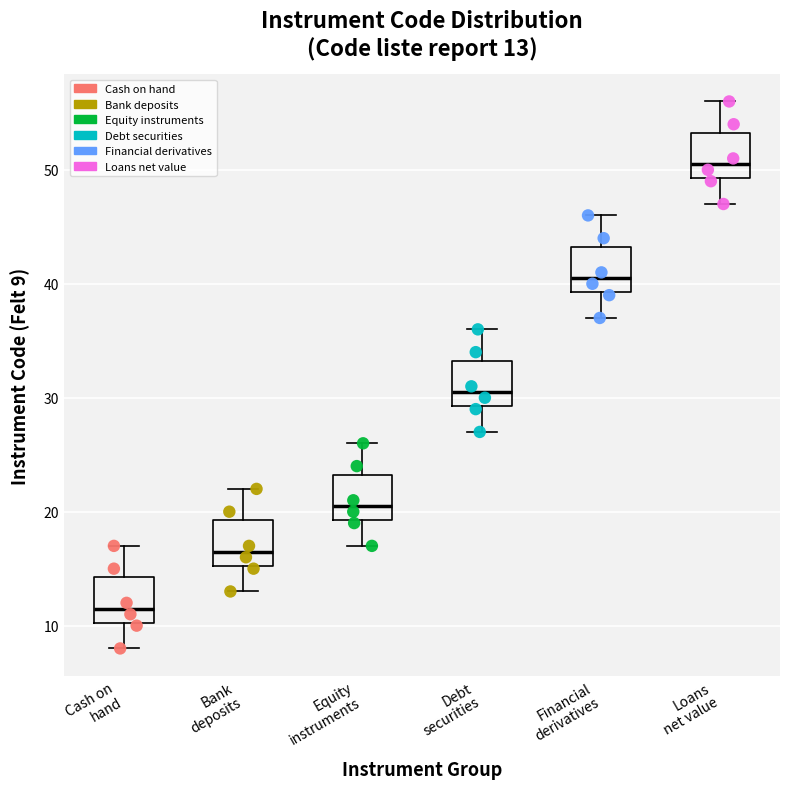

Which box's median line is the highest?

Loans net value